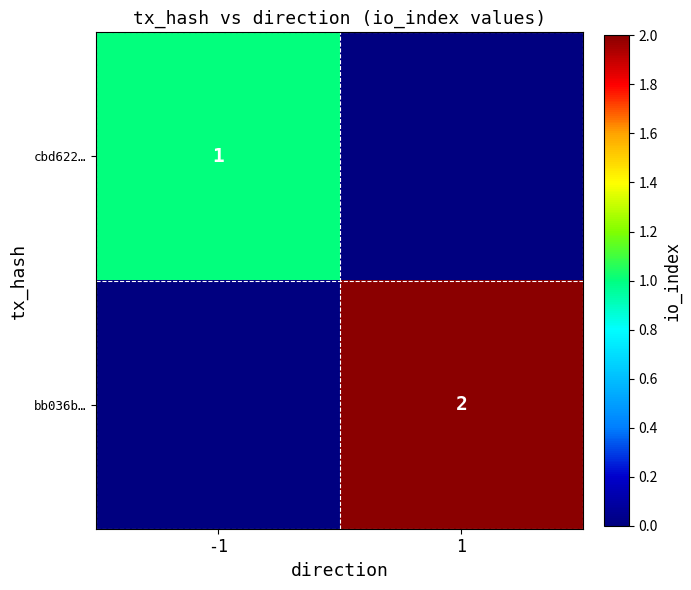

Which has a higher value, -1 or 1?

-1